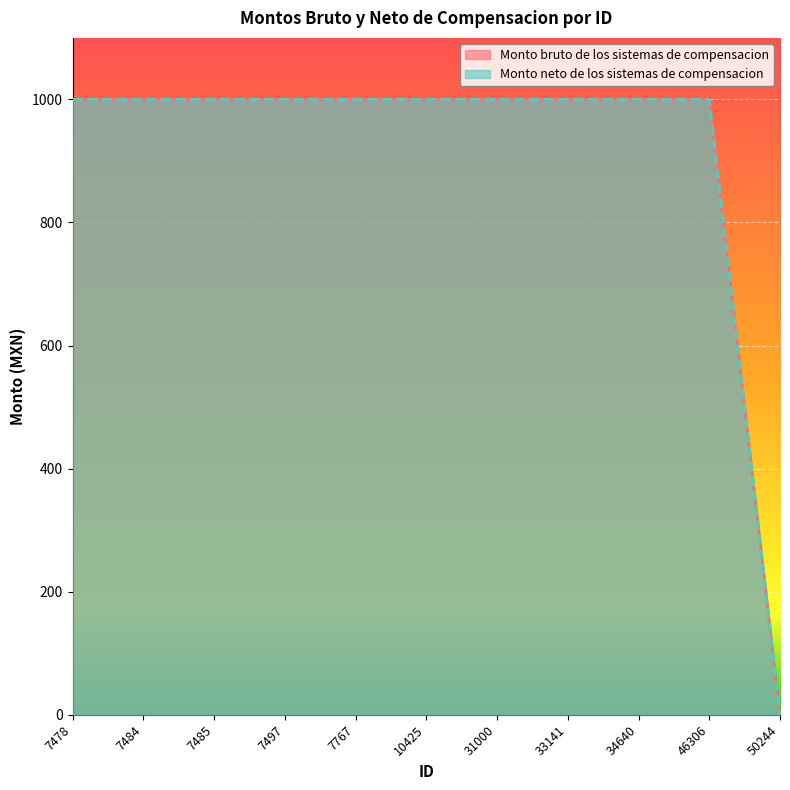

Read the Monto bruto de los sistemas de compensacion value at 31000.

1000